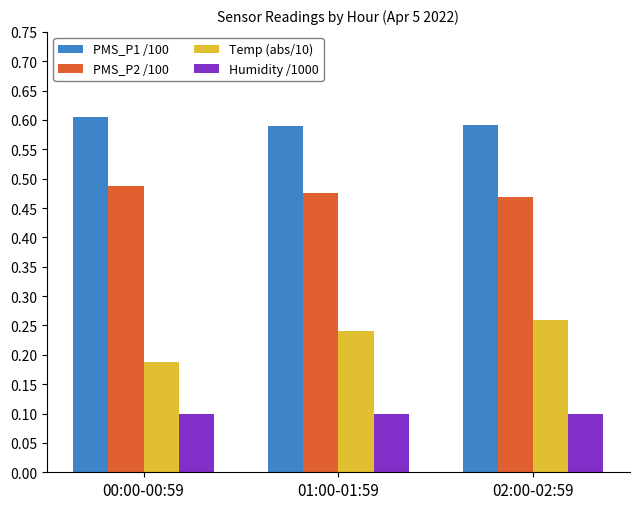

List the series in order of their peak value, lowest first.

Humidity /1000, Temp (abs/10), PMS_P2 /100, PMS_P1 /100